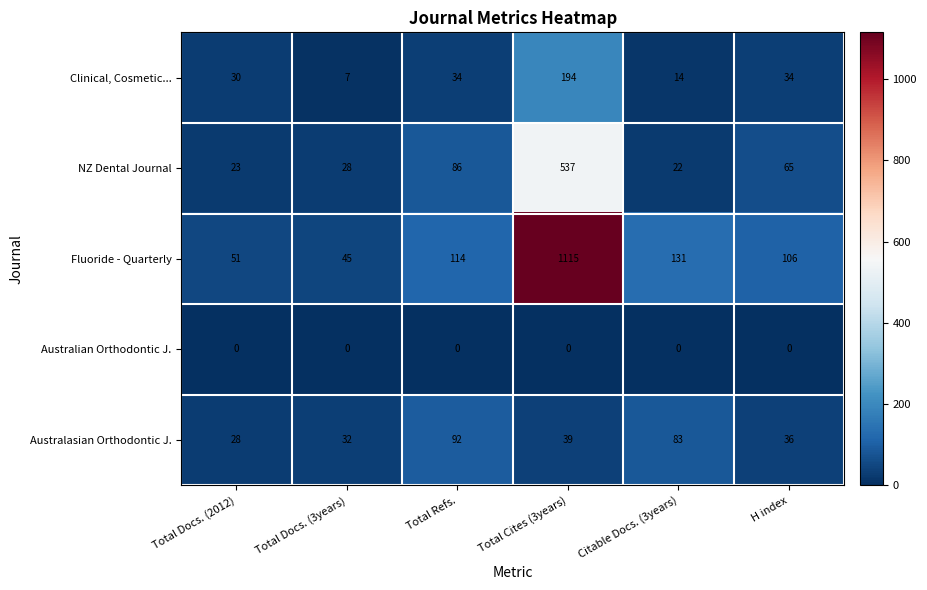

Rank the series by their maximum value, from lowest to highest.

Australian Orthodontic J., Australasian Orthodontic J., Clinical, Cosmetic..., NZ Dental Journal, Fluoride - Quarterly